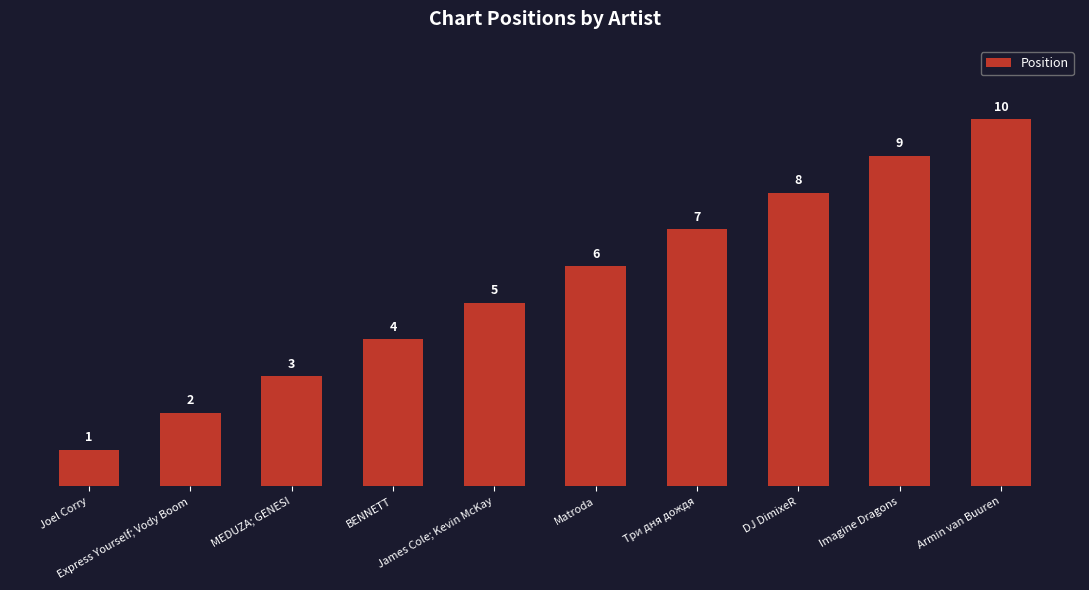

Rank the categories by value from highest to lowest.

Armin van Buuren, Imagine Dragons, DJ DimixeR, Три дня дождя, Matroda, James Cole; Kevin McKay, BENNETT, MEDUZA; GENESI, Express Yourself; Vody Boom, Joel Corry